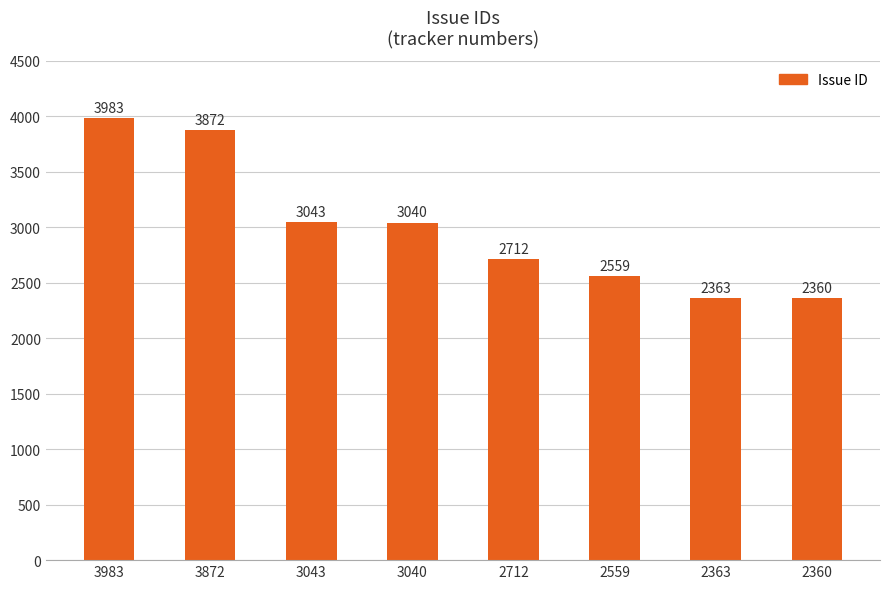

At which label does the data first exceed 3040?

3983